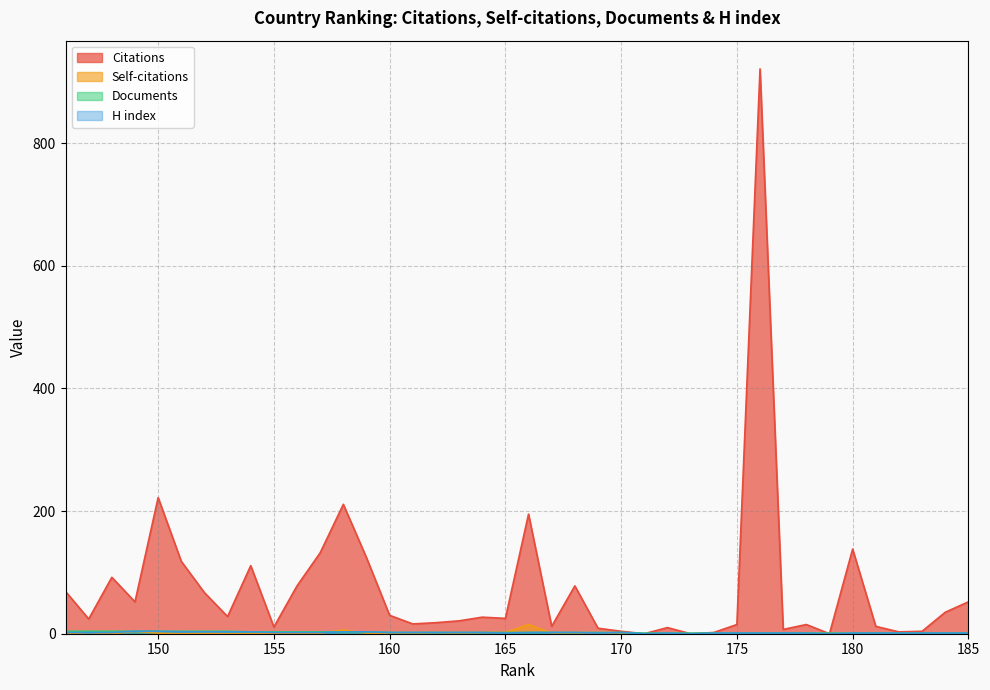

At which label does Citations reach its minimum?

179